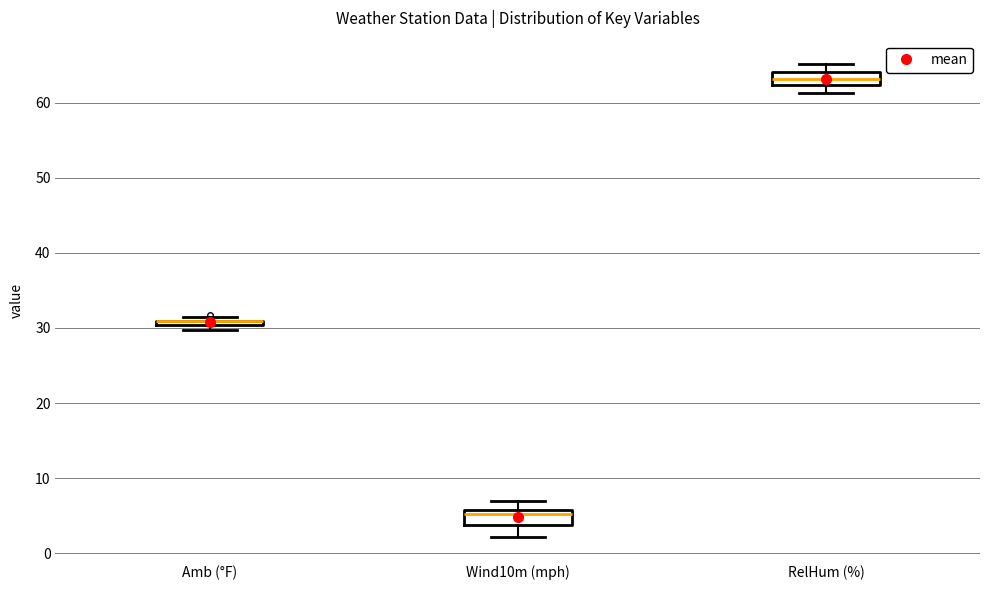

Where is the lower edge of the box for Wind10m (mph) on the y-axis? The values are not printed on the chart, so give them approximately, as read against the axis.

4